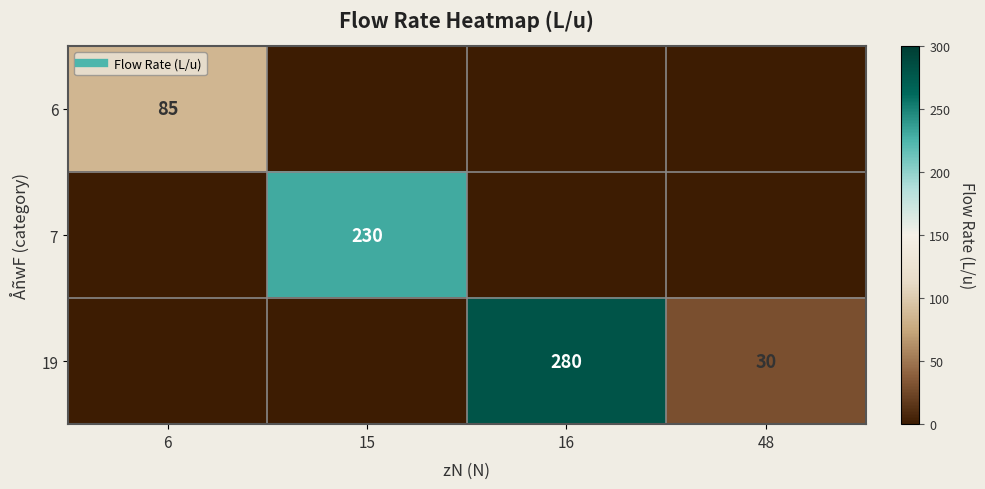

Rank the series at 6 from lowest to highest value.

7, 19, 6